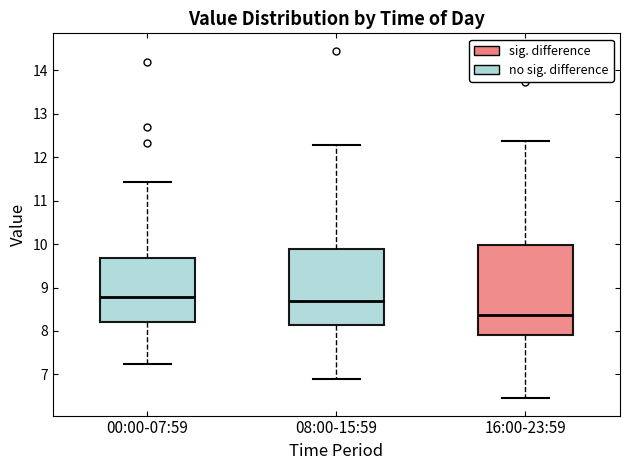

Comparing the boxes themselves (not the whiskers), which one is the tallest?

16:00-23:59